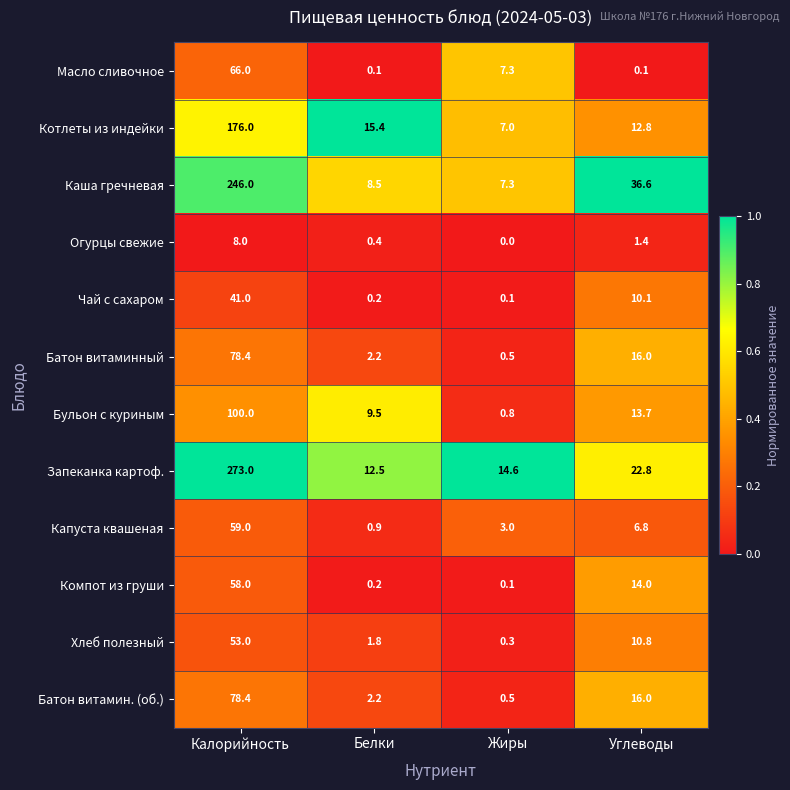

At which category is the sum across all series the highest?

Калорийность